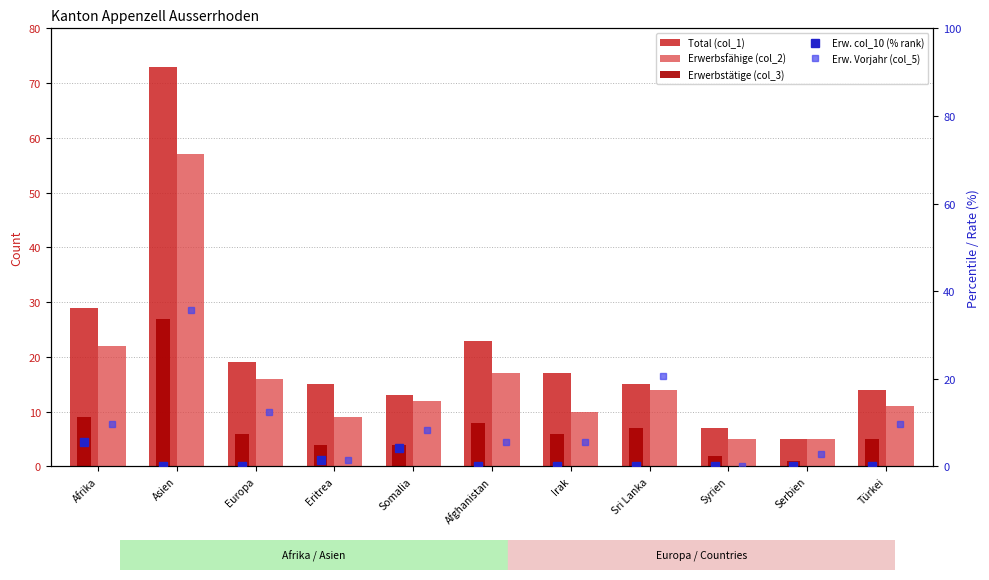

Rank the categories by Total (col_1) value from highest to lowest.

Asien, Afrika, Afghanistan, Europa, Irak, Eritrea, Sri Lanka, Türkei, Somalia, Syrien, Serbien